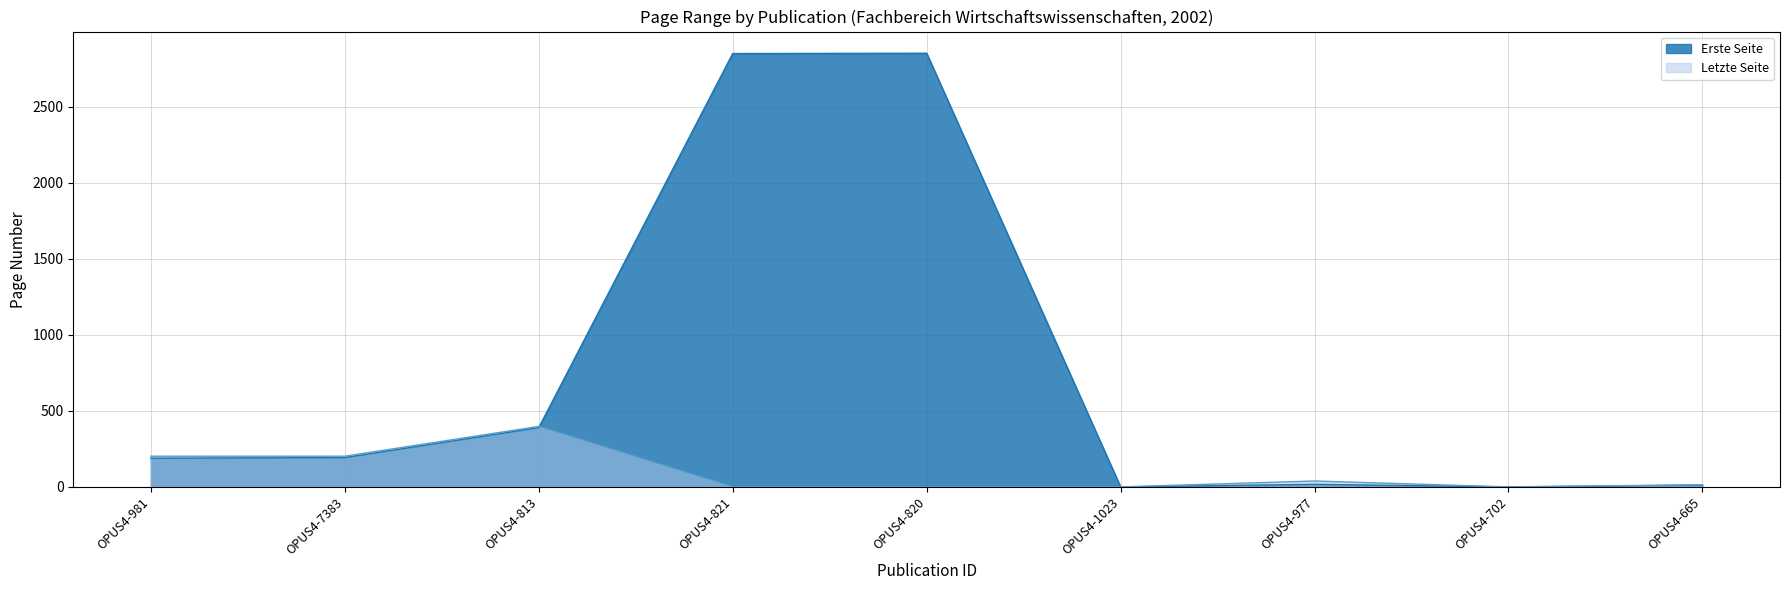

What position from the left is OPUS4-813?

3